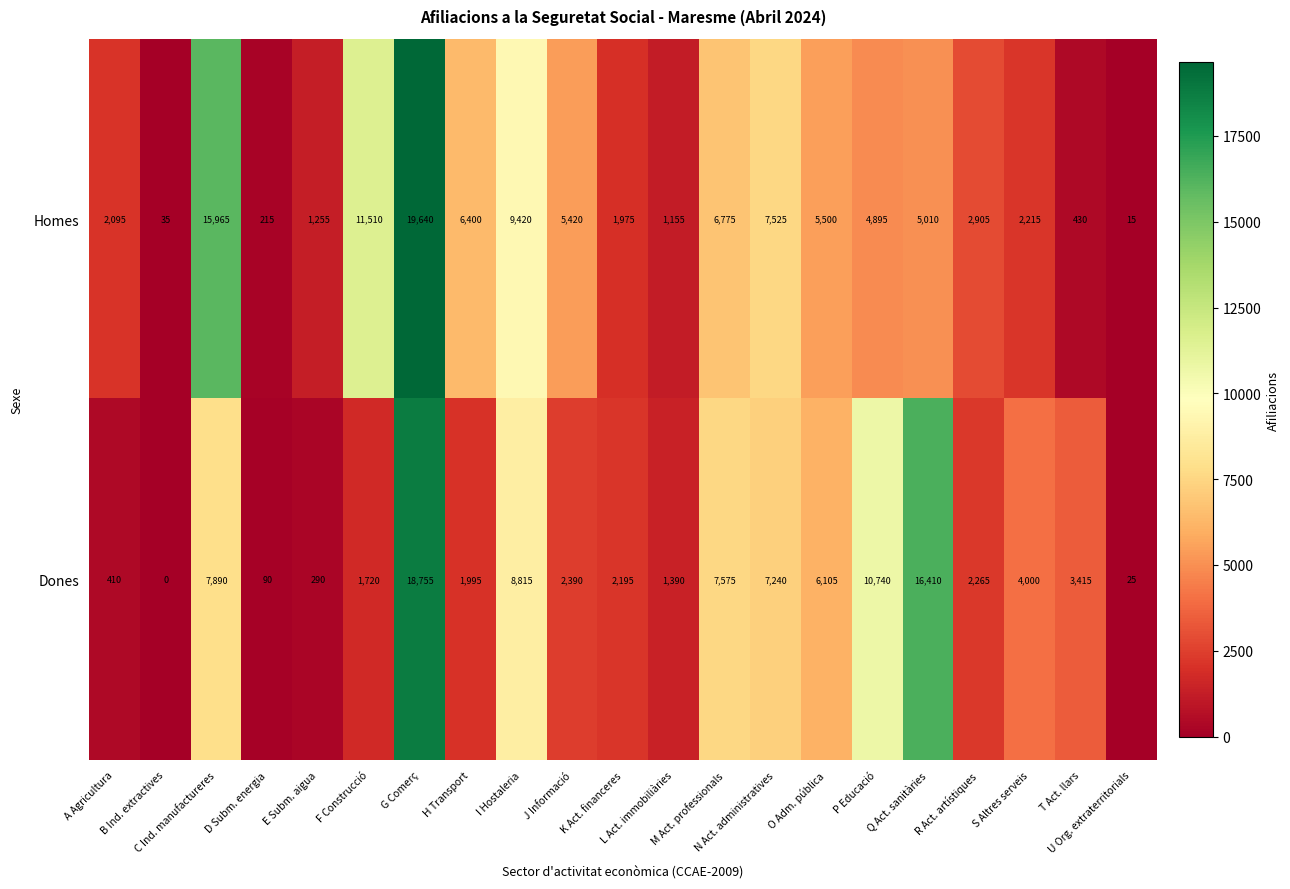

At how many categories does at least one series exceed 9153?

6